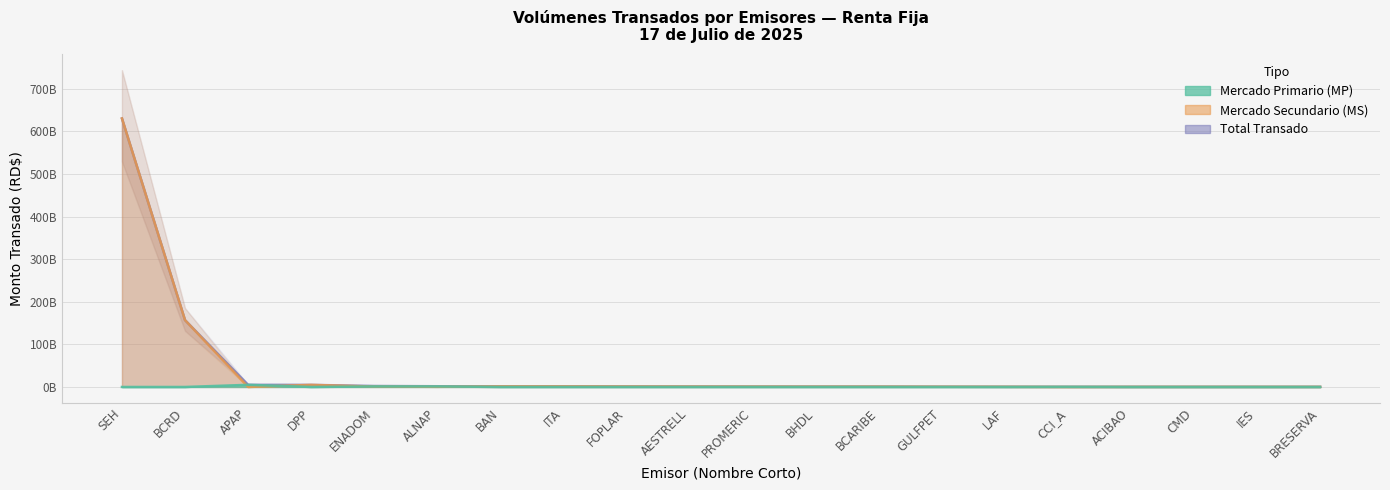

True or false: Total Transado and Mercado Secundario (MS) intersect in this chart.

False